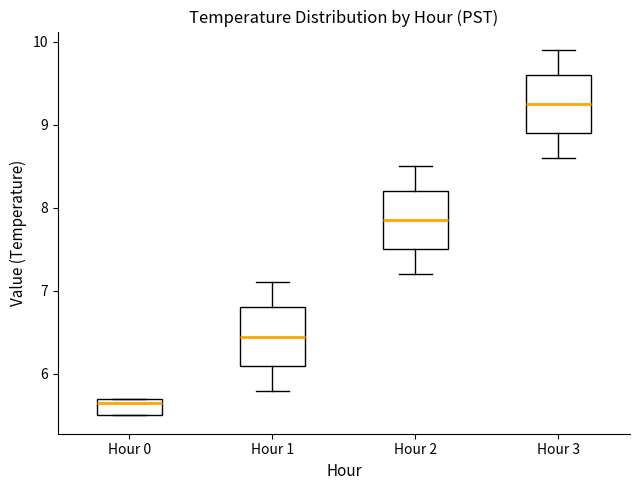

Where does the lower whisker of the box for Hour 1 end on the y-axis? The values are not printed on the chart, so give them approximately, as read against the axis.

5.8